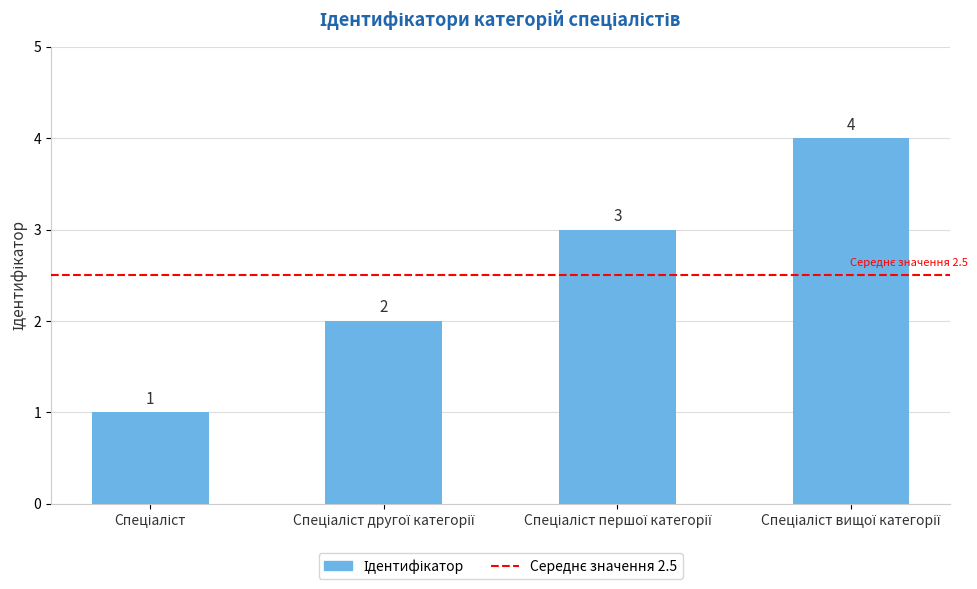

What is the value of the 2nd bar from the left?

2